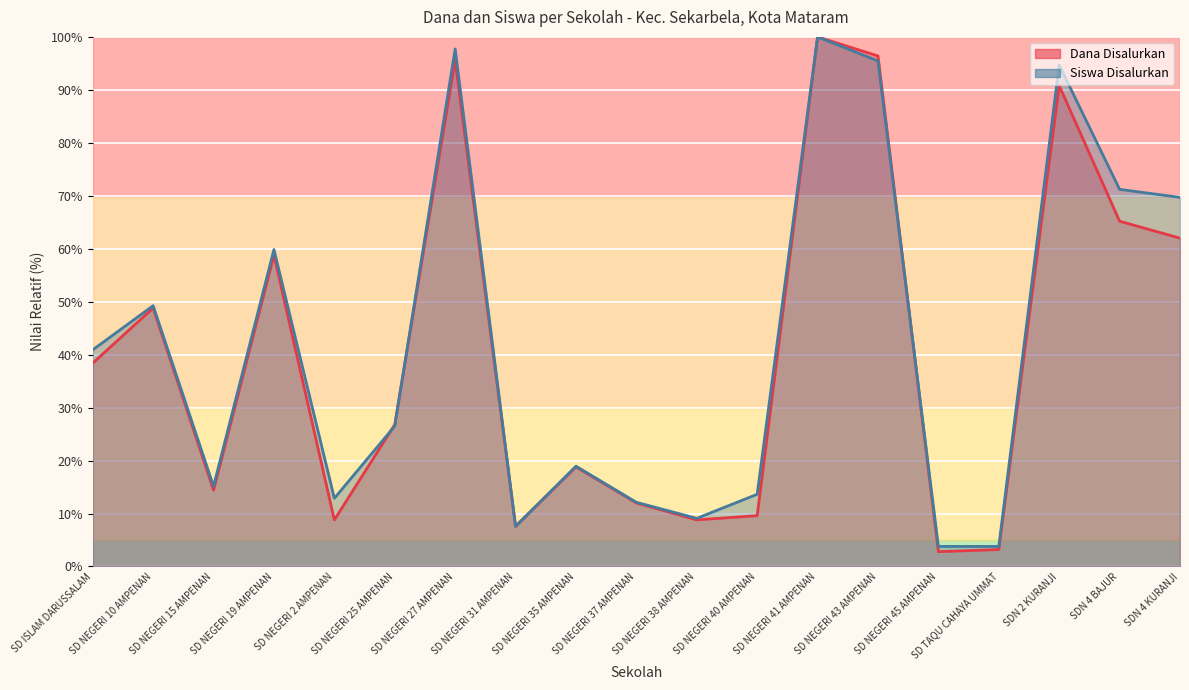

List the series in order of their peak value, highest first.

Dana Disalurkan, Siswa Disalurkan